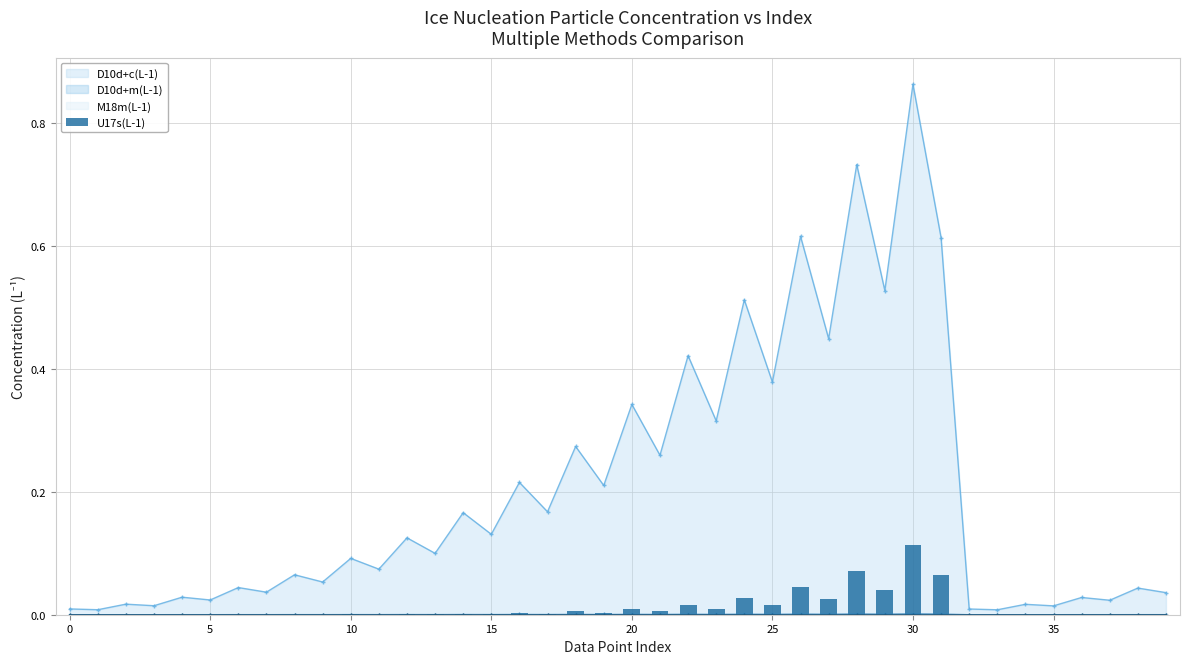

How many data points does each series have?

40